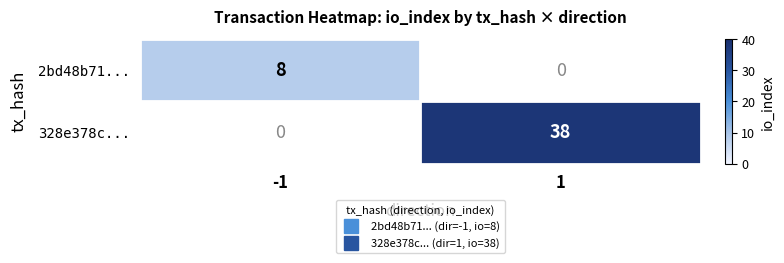

Which series has the largest total across all categories?

328e378c...